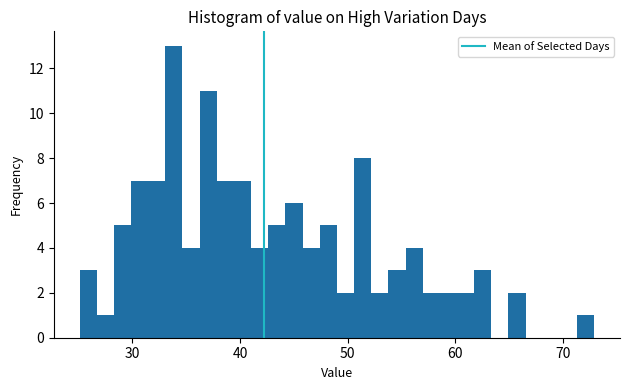

Around what value on the x-axis is the tallest bar? Give the approximate position of its centre, as read against the axis.

34